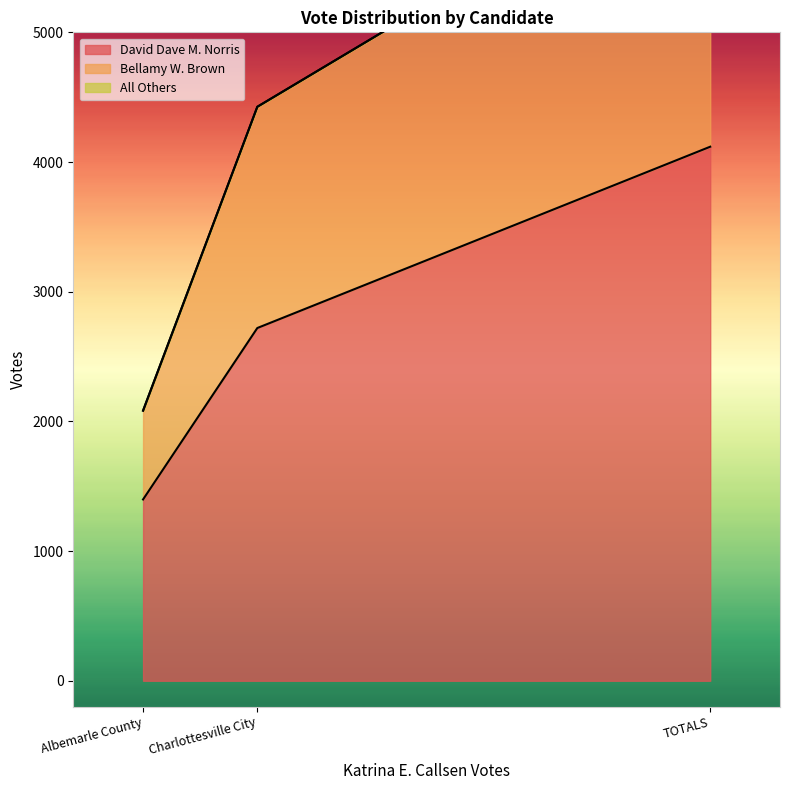

Count the number of categories in the chart.

3